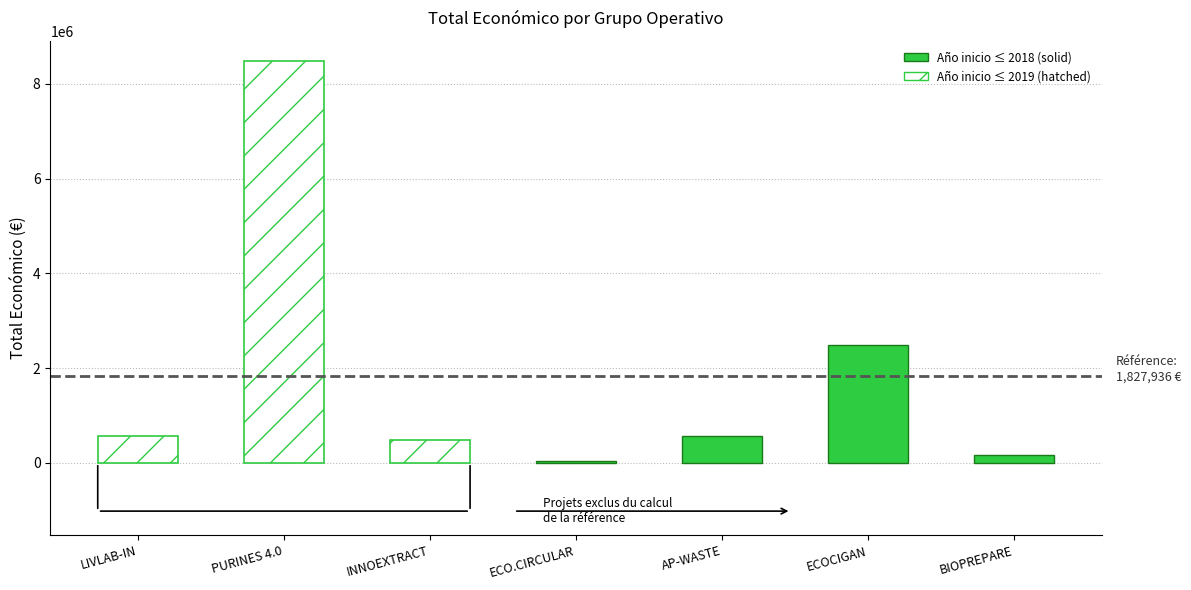

Are the bars grouped side by side (vs. stacked)?

No